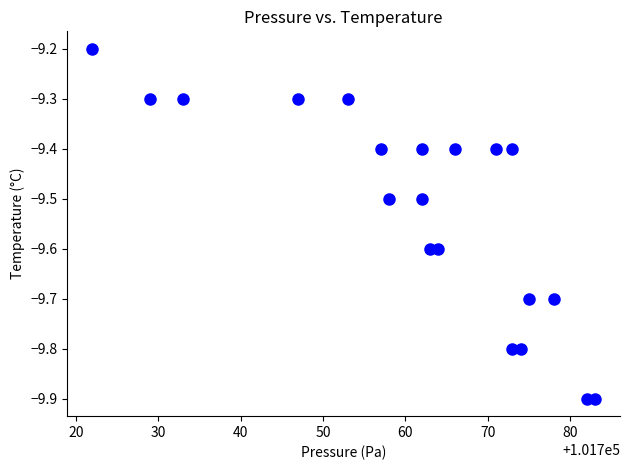

What Y value in the scatter plot is closest to -9?

-9.2